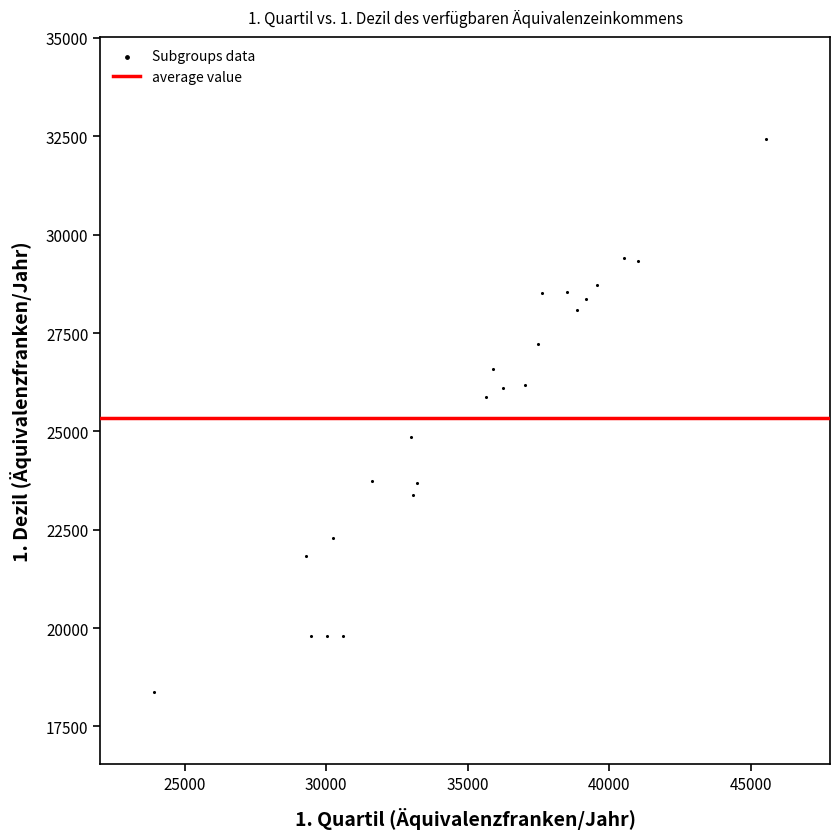

What is the range of X values (max minus min)?

21591.3